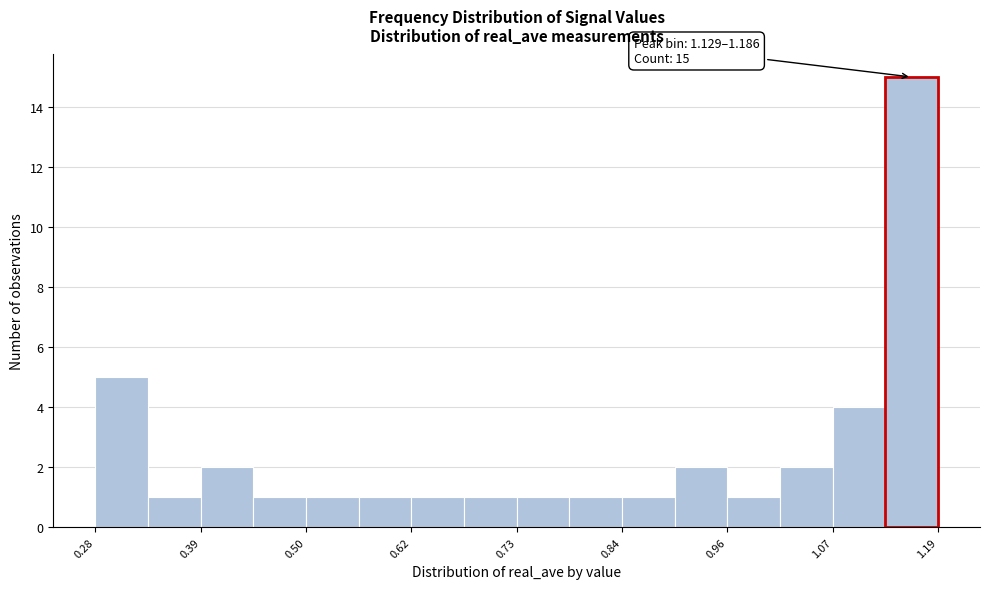

Around what value on the x-axis is the tallest bar? Give the approximate position of its centre, as read against the axis.

1.16